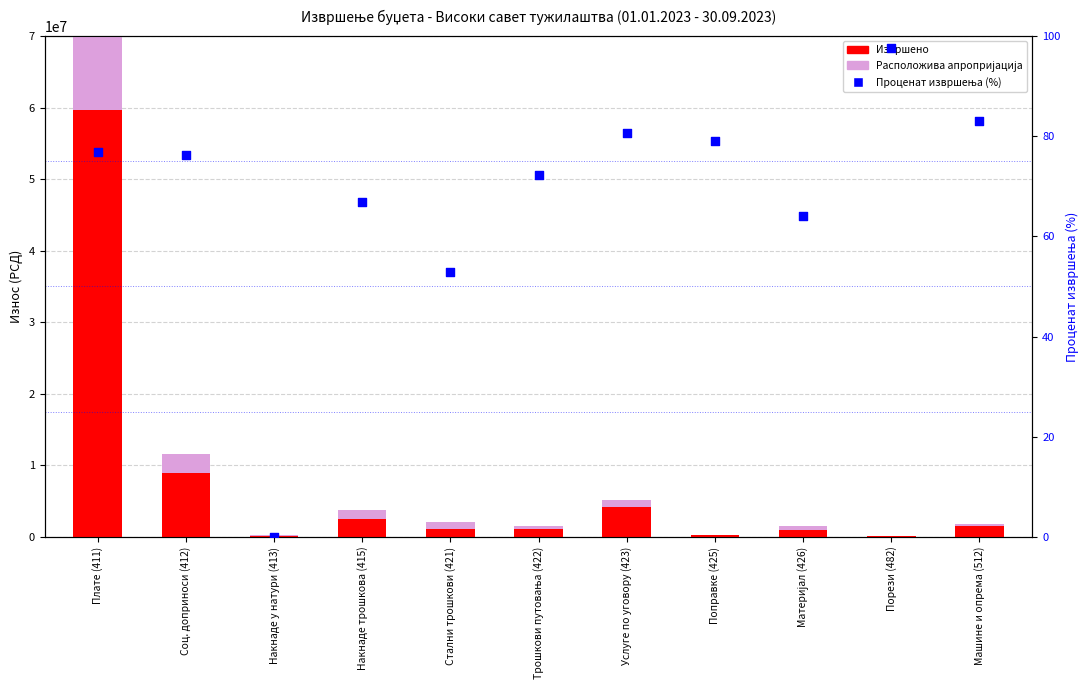

Which series contains the highest Y value?

Извршено